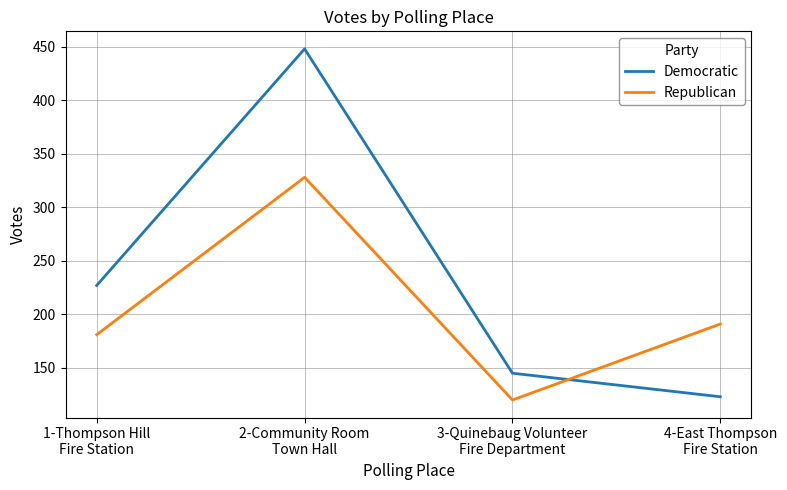

At which category is the sum across all series the highest?

2-Community Room
Town Hall